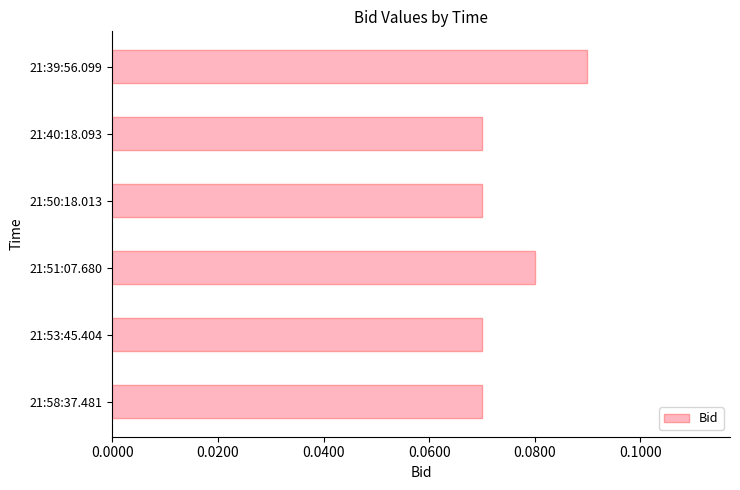

How many data points does each series have?

6